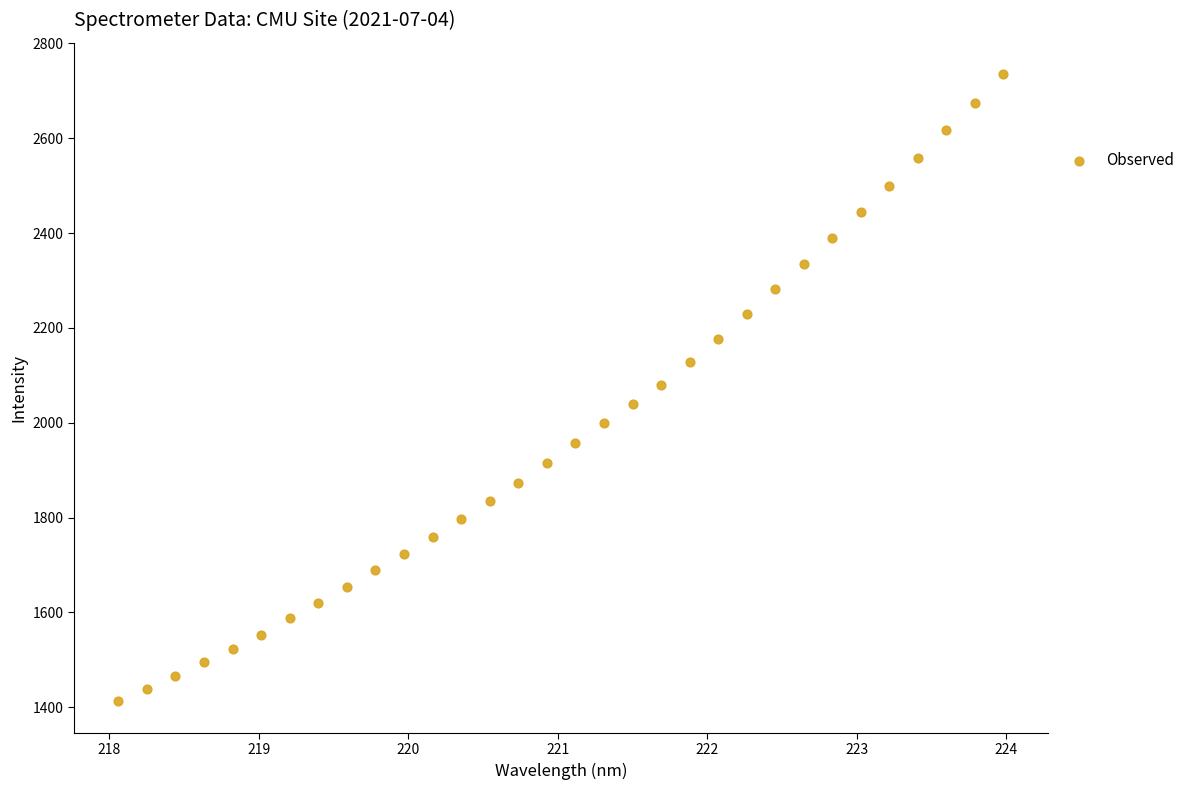

What is the range of X values (max minus min)?

5.9